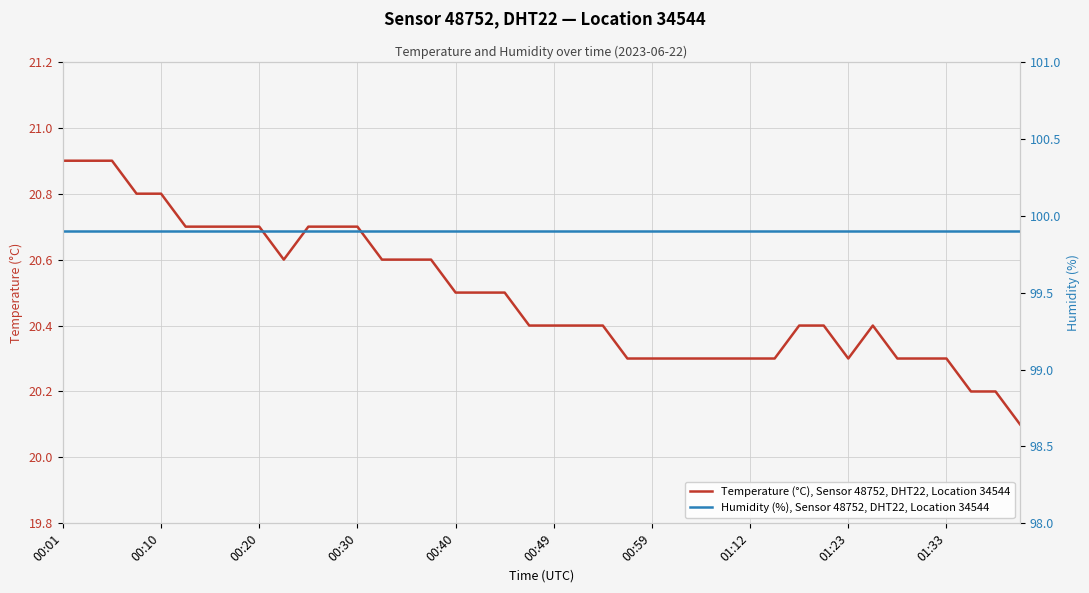

True or false: Humidity (%), Sensor 48752, DHT22, Location 34544 and Temperature (°C), Sensor 48752, DHT22, Location 34544 intersect in this chart.

False